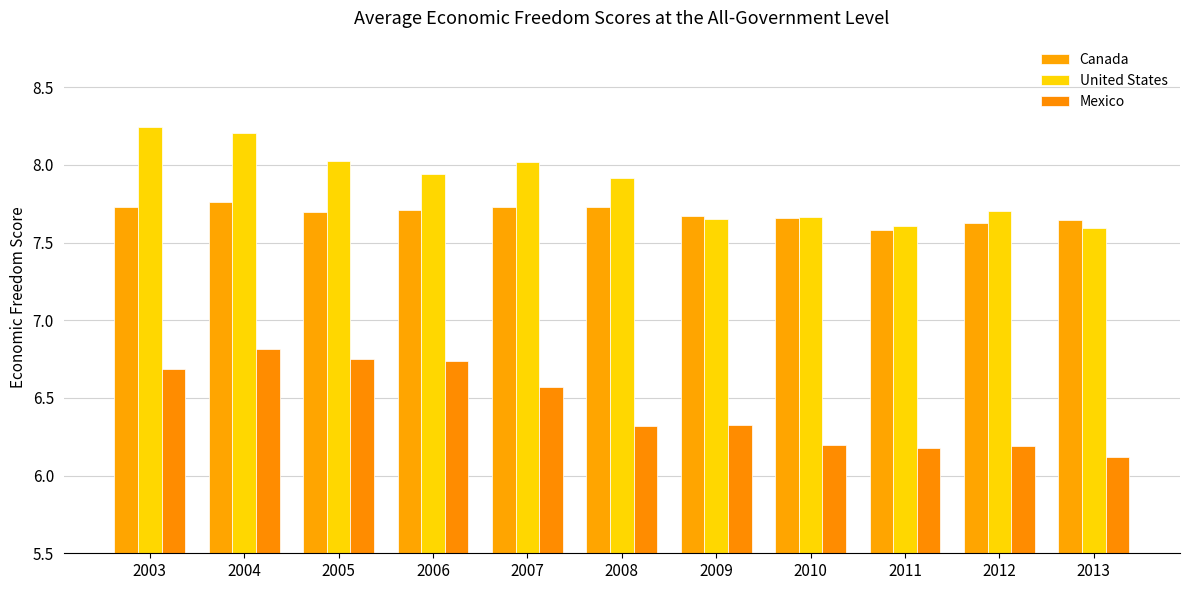

What is the minimum value for Mexico?

6.1